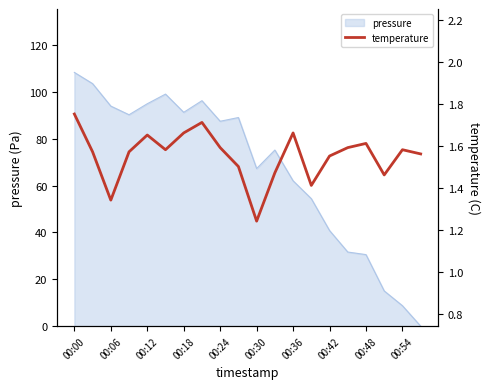

The pressure series shows 49.7 at 00:12. True or false?

False